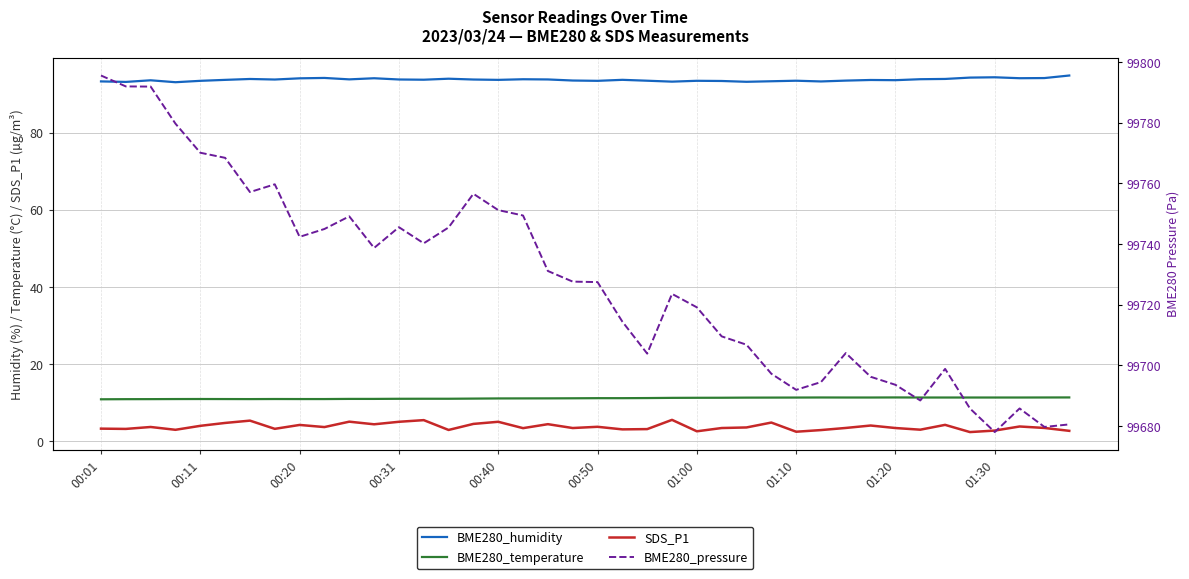

True or false: SDS_P1 and BME280_pressure cross at least once.

False